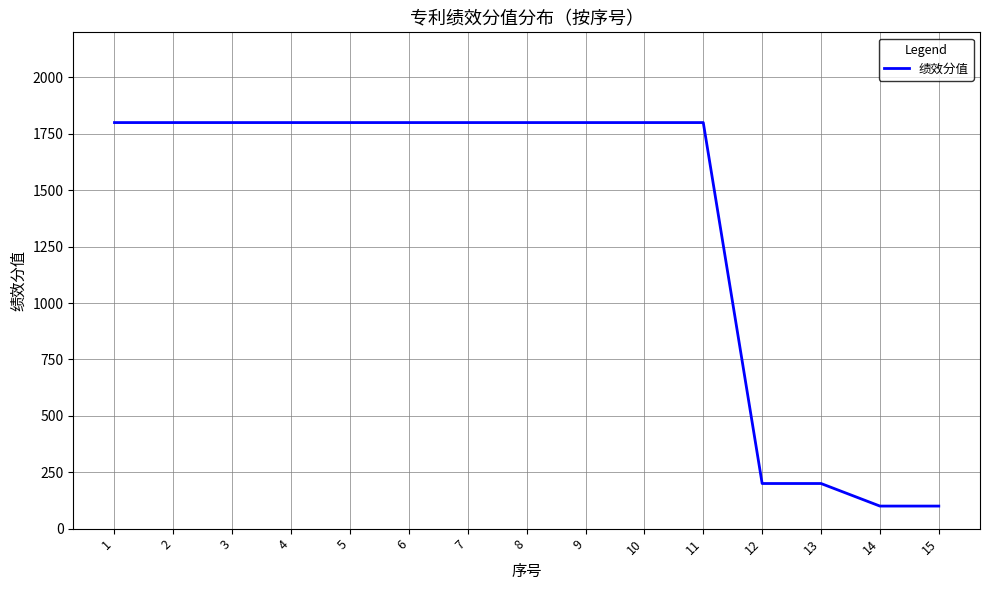

What is the difference between the maximum and minimum values?

1700